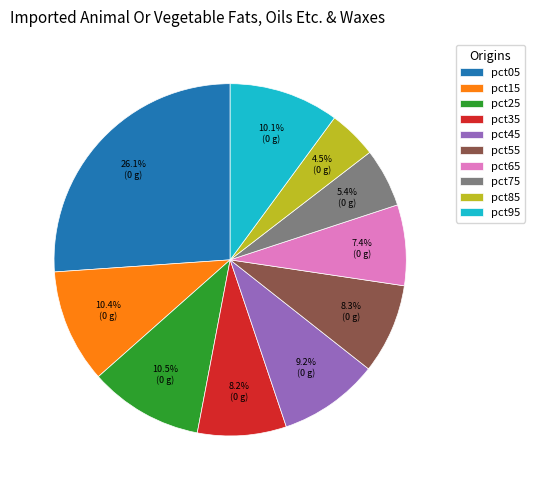

The pct15 slice represents 17% of the pie. True or false?

False